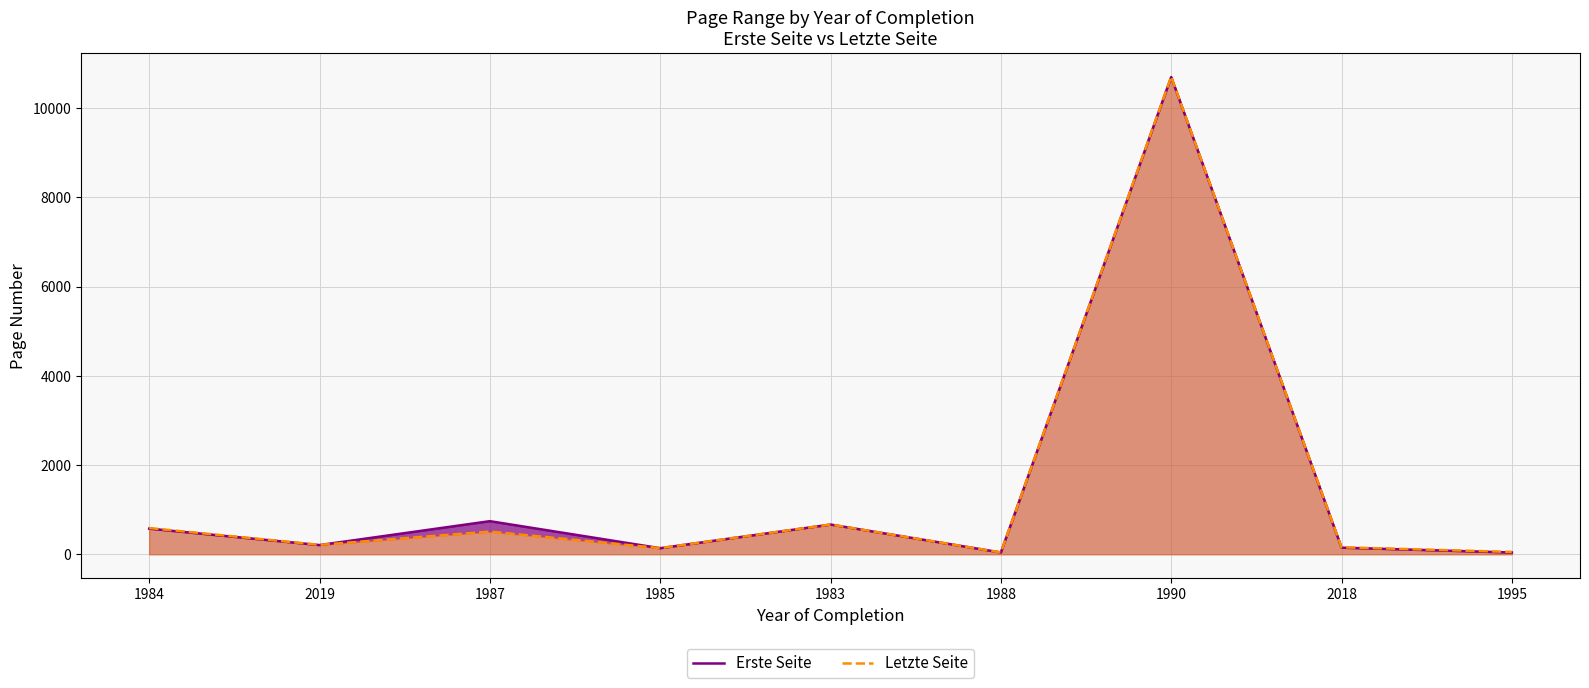

Which category has the highest value across all series?

1990